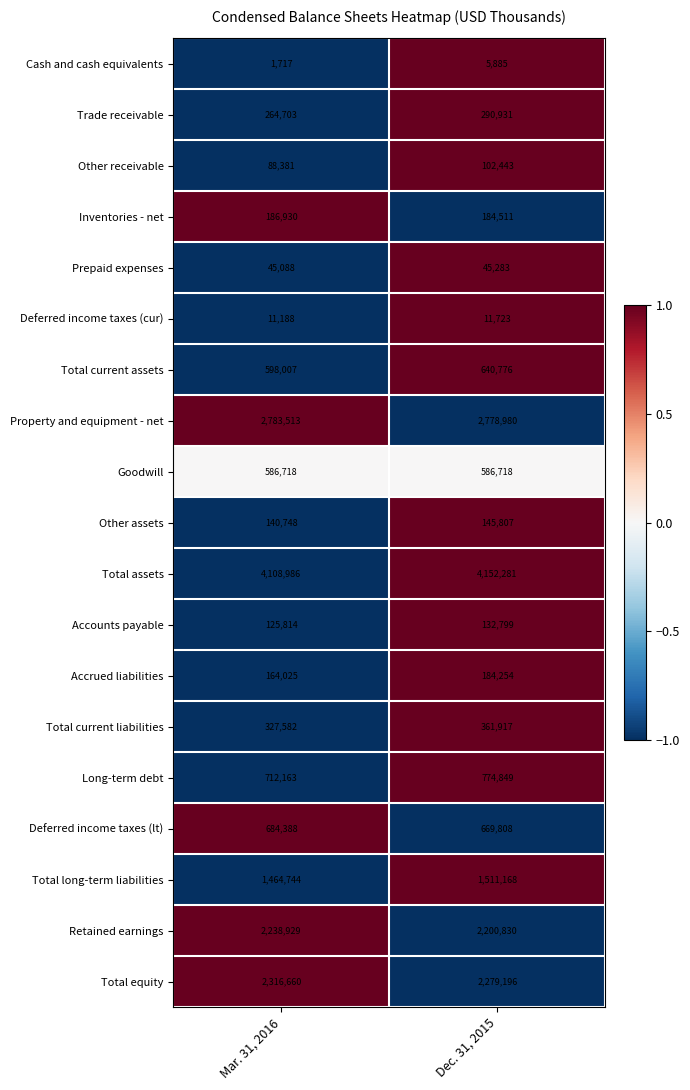

Which series has the largest total across all categories?

Total assets